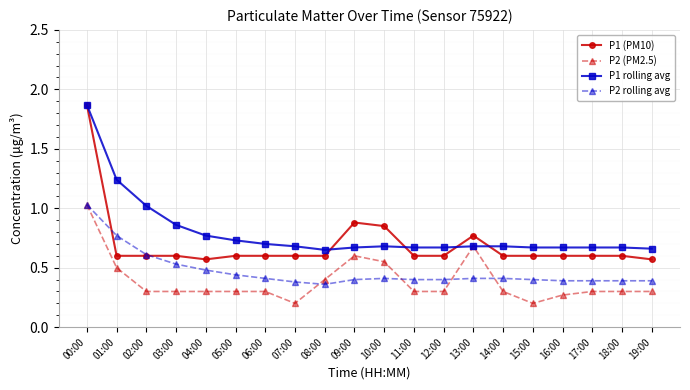

What is the label of the 1st point from the right?

19:00